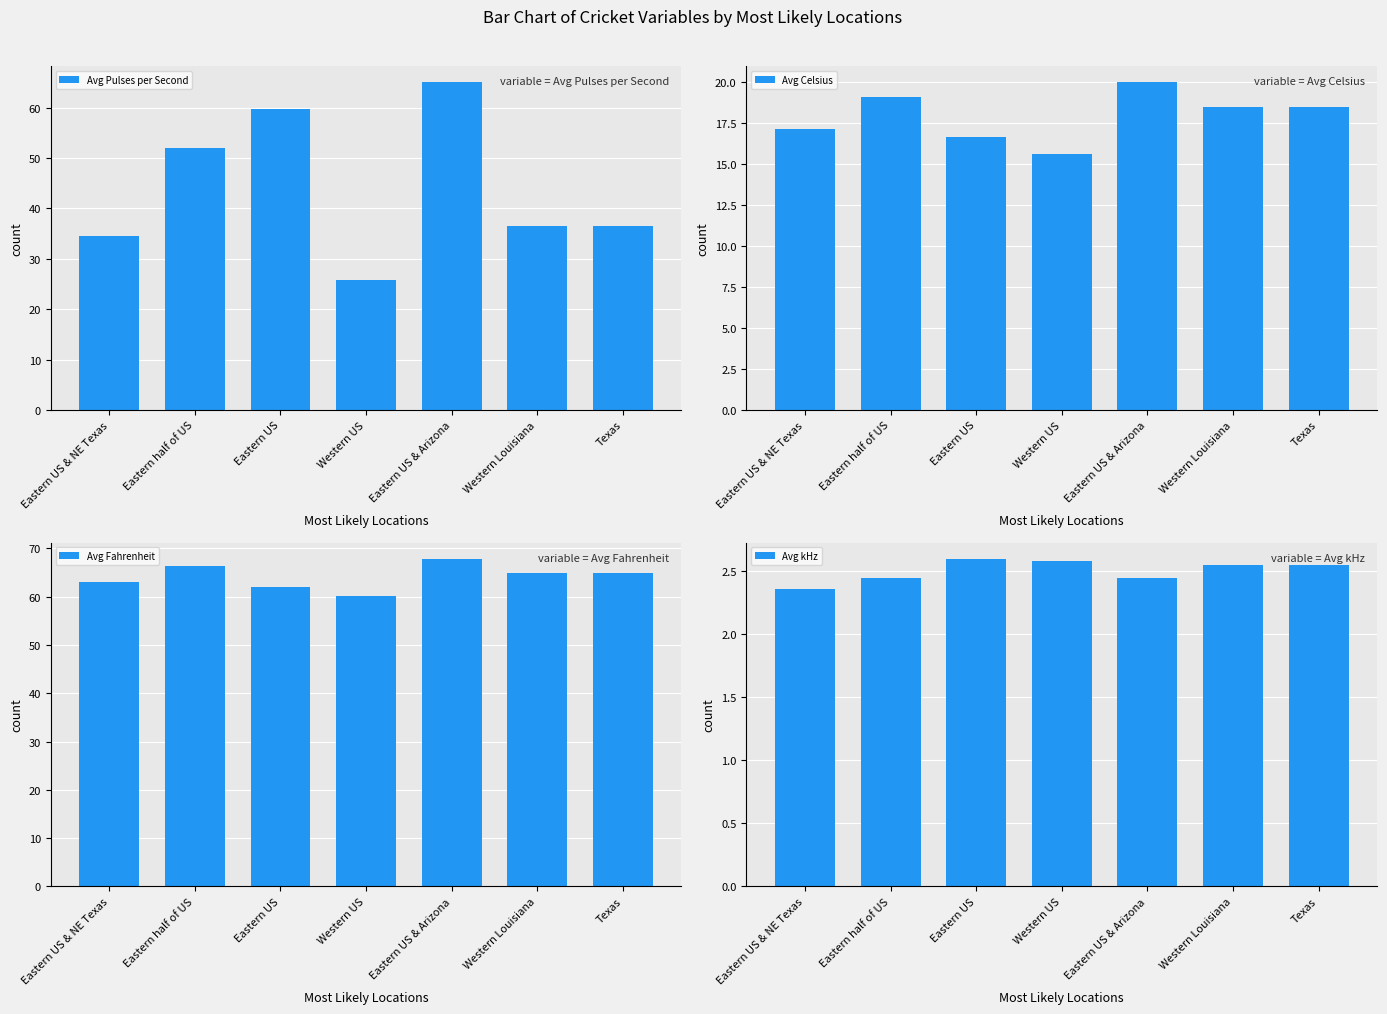

What is the greatest value displayed?

67.8